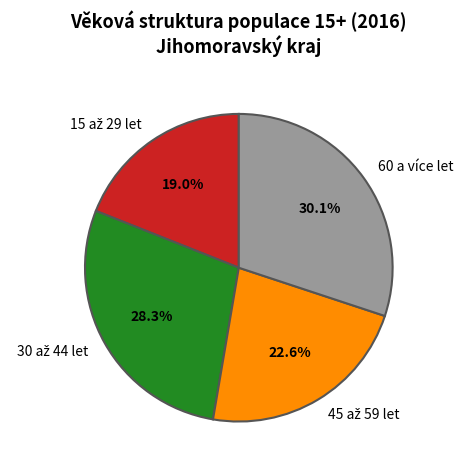

Which slice is the largest?

60 a více let